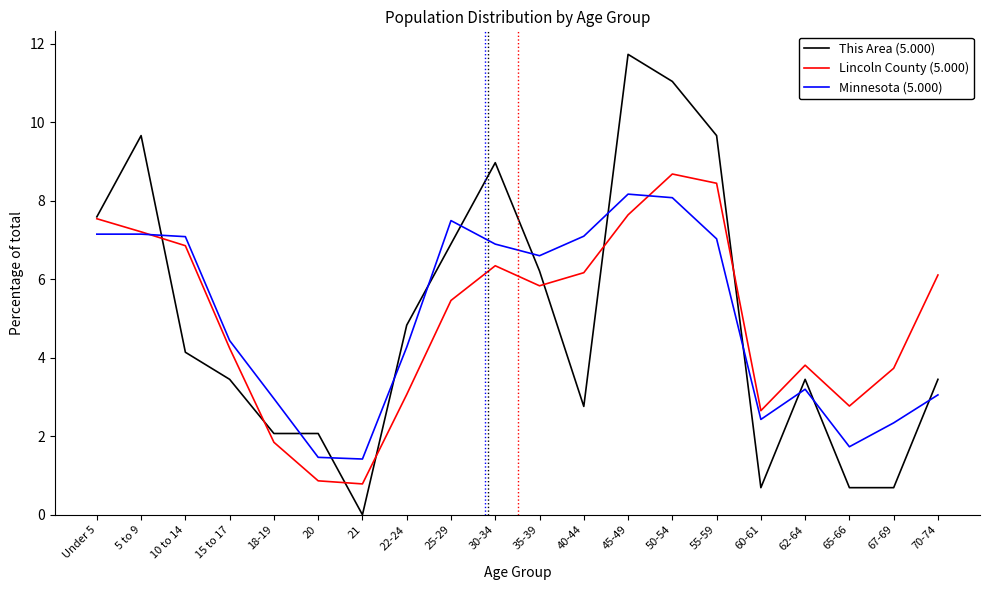

Where does the This Area (5.000) series first go above 4?

Under 5